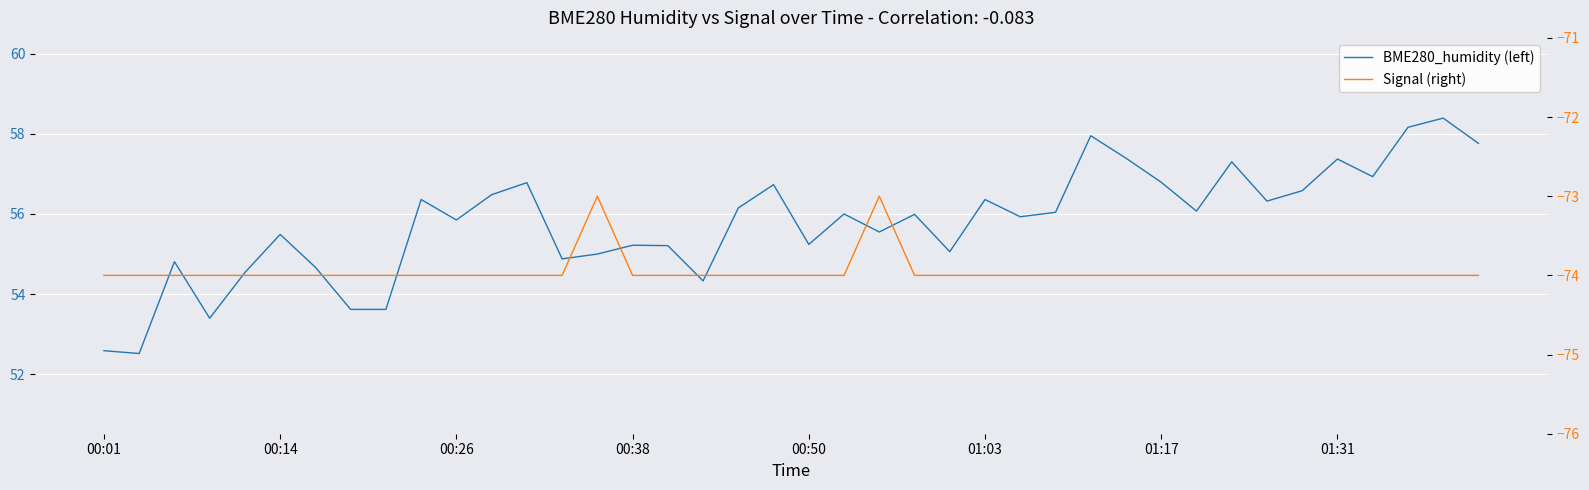

How many interior local valleys does the BME280_humidity (left) series have?

12